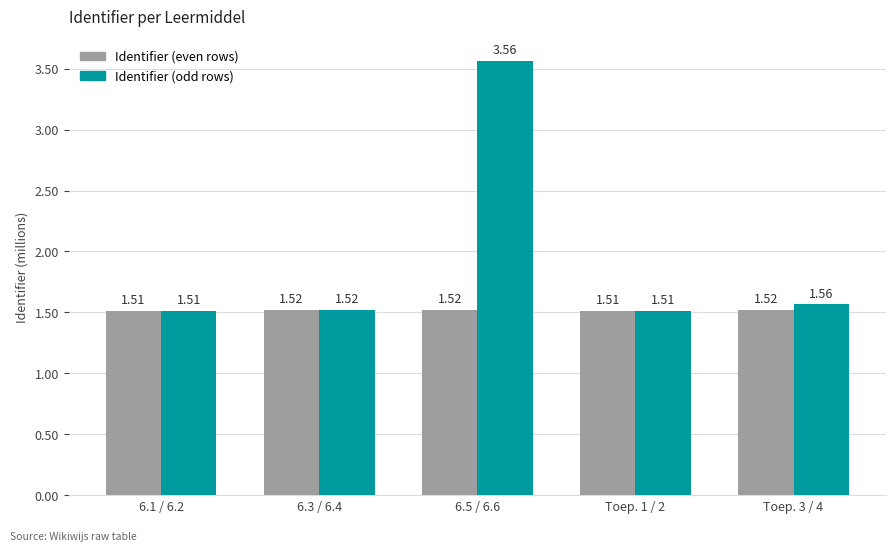

What is the total value across all series at Toep. 3 / 4?

3.1